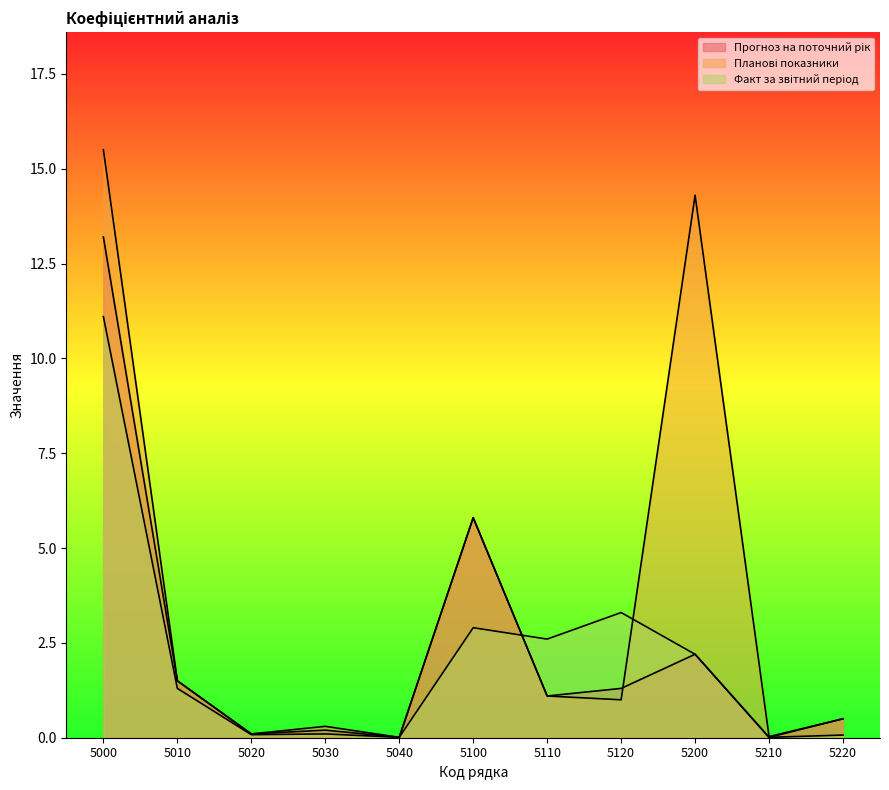

At how many categories does at least one series exceed 4?

3